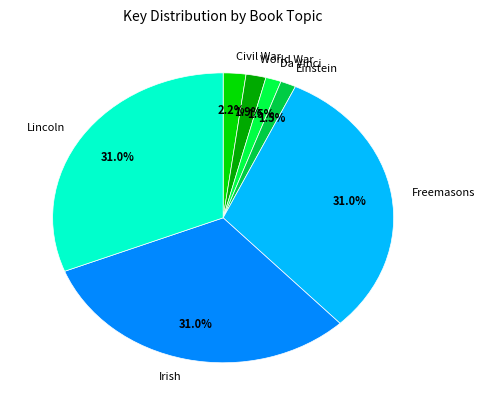

What is the ratio of the value at Da Vinci to the value at Einstein?

1.0